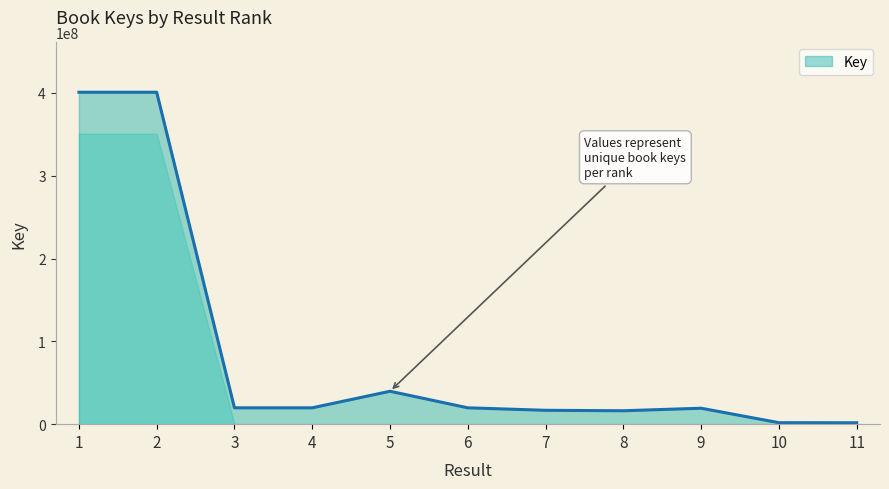

What is the ratio of the value at 5 to the value at 4?

2.0